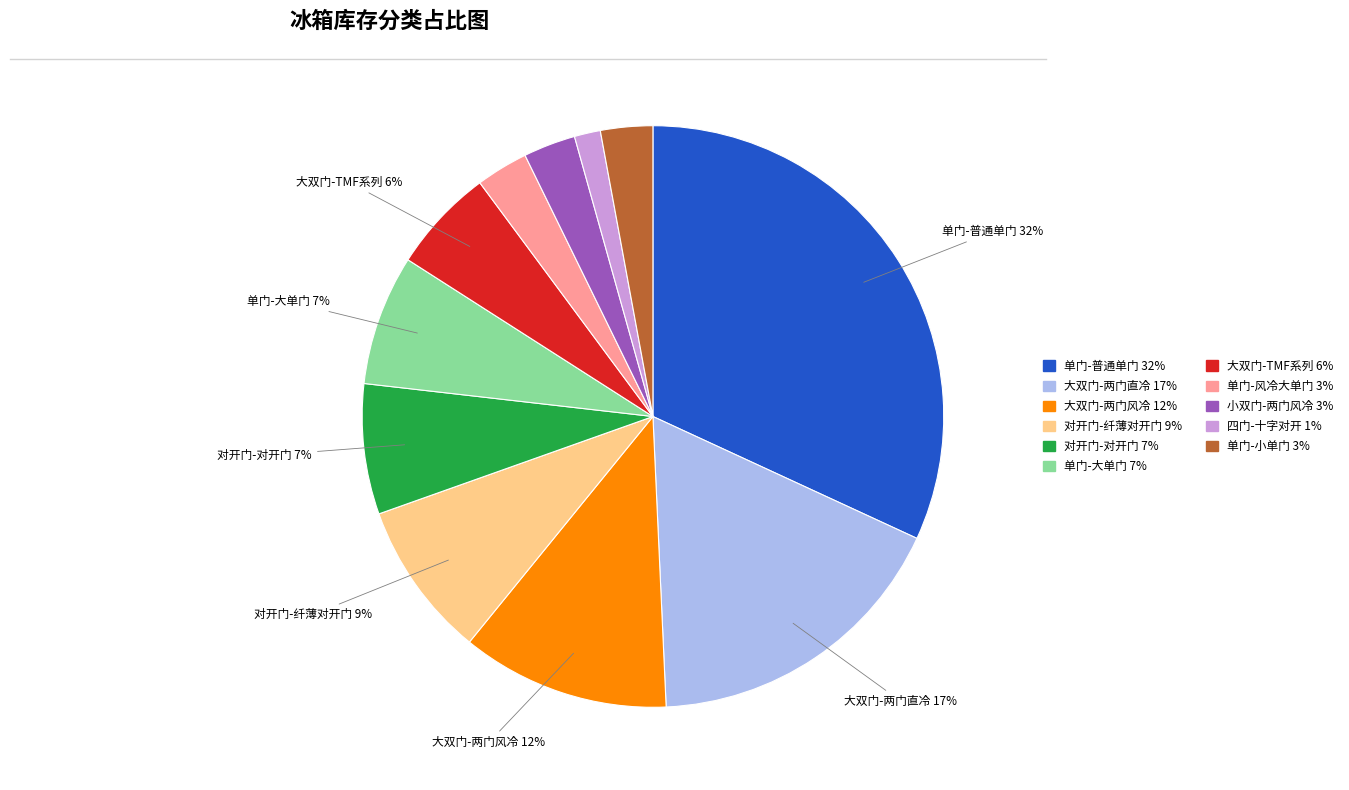

Is the sum of 单门-风冷大单门 and 对开门-对开门 greater than half?

No